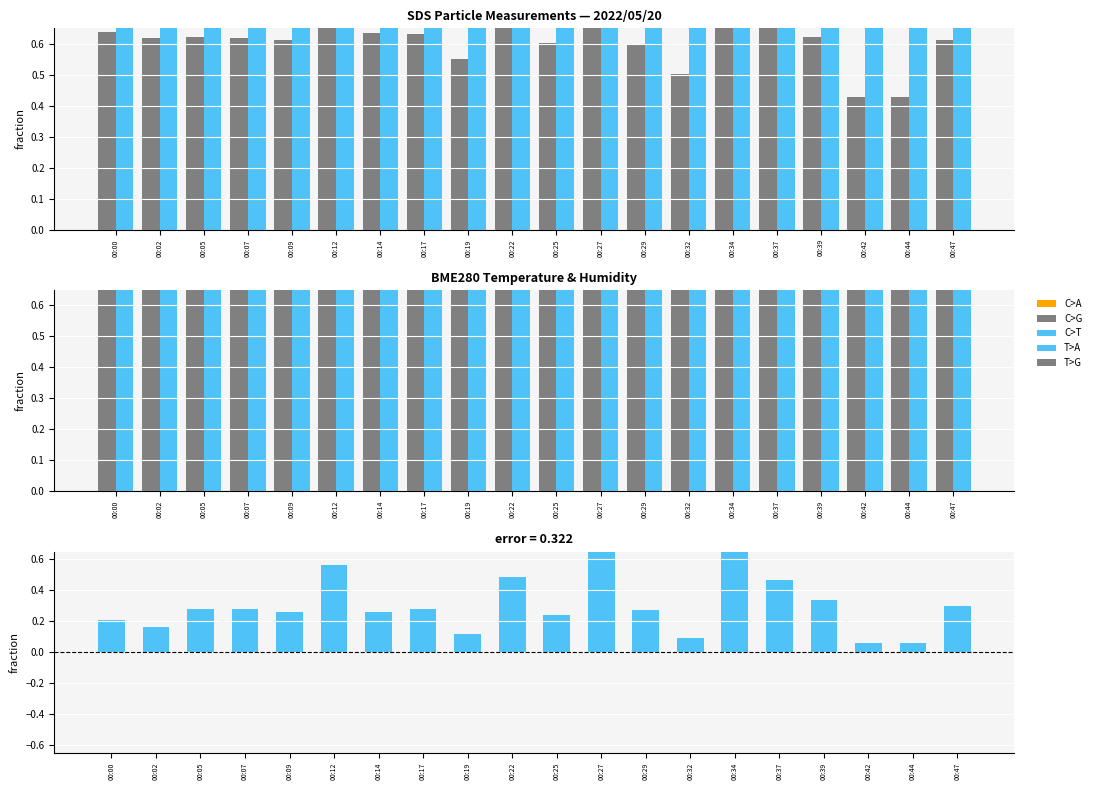

The value of SDS_P1 at 00:34 is 1.8. True or false?

False